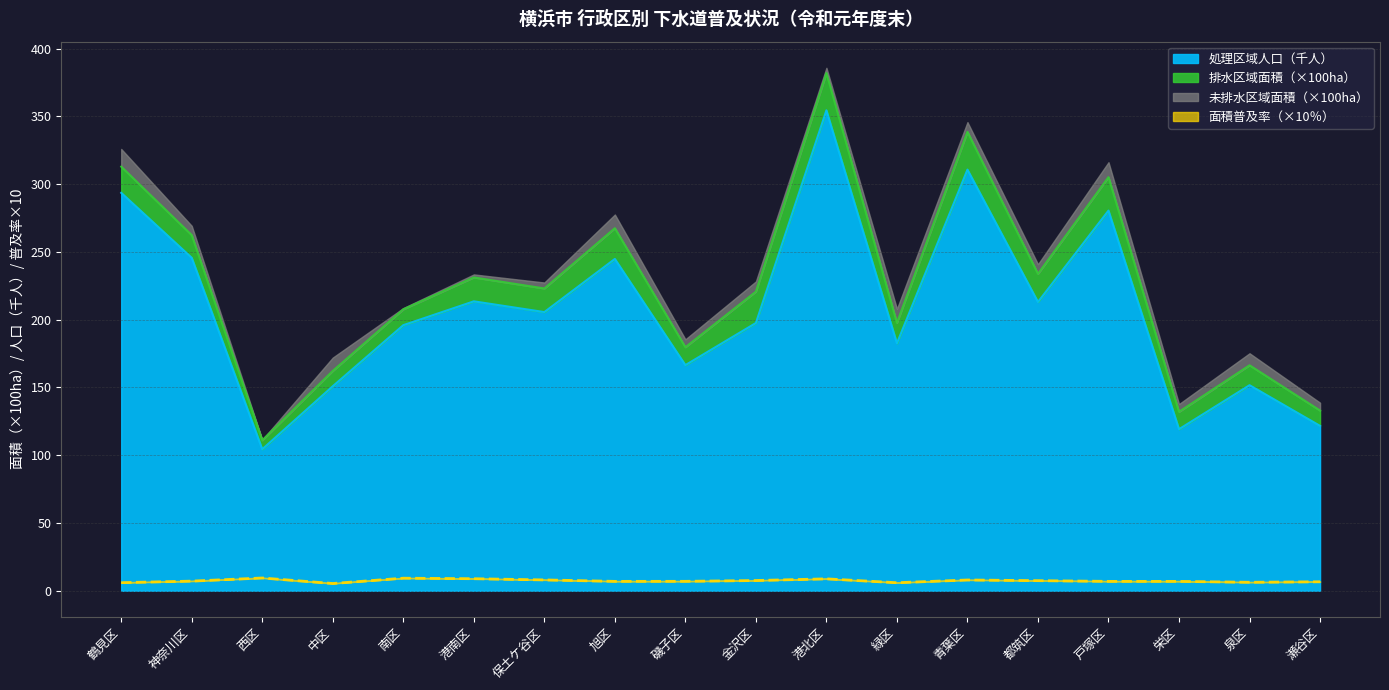

Which series has the largest total across all categories?

処理区域人口（人）